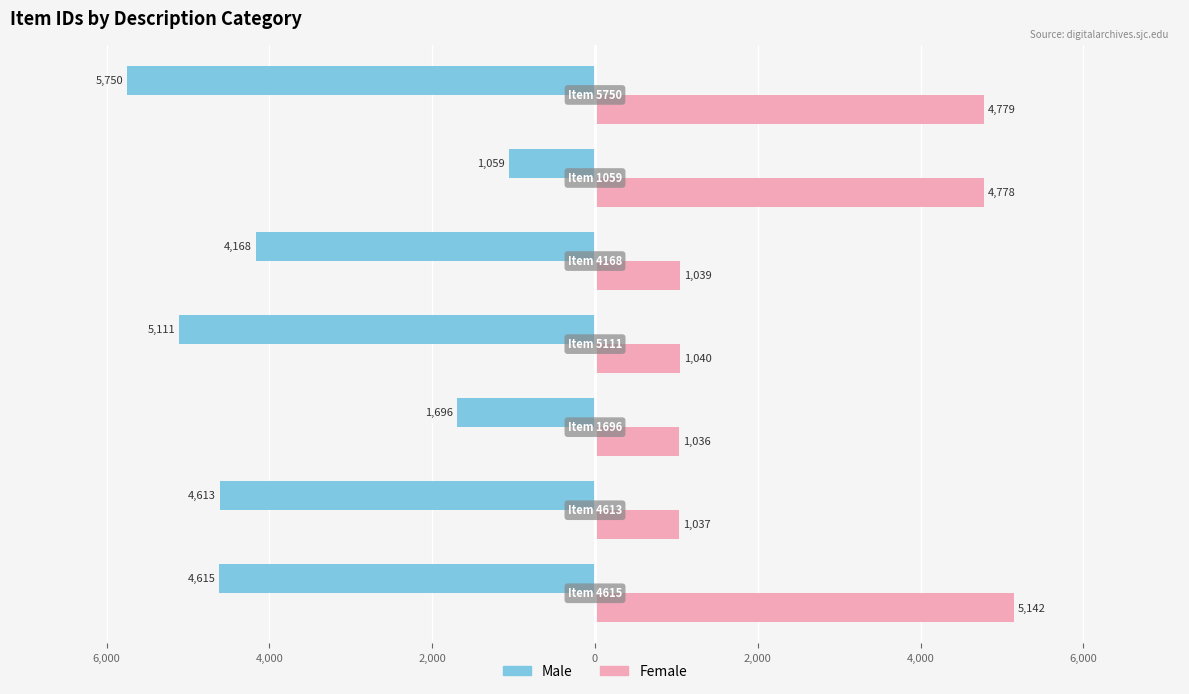

What are all the series names shown in the legend?

Male, Female